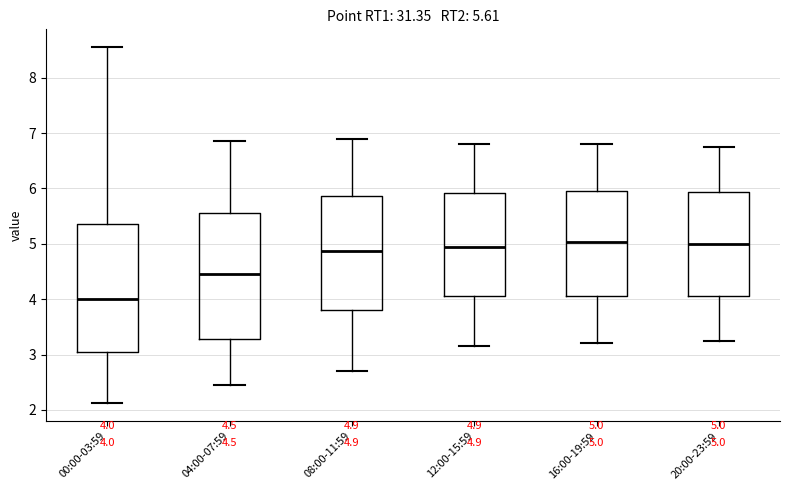

Which box's median line is the lowest?

00:00-03:59